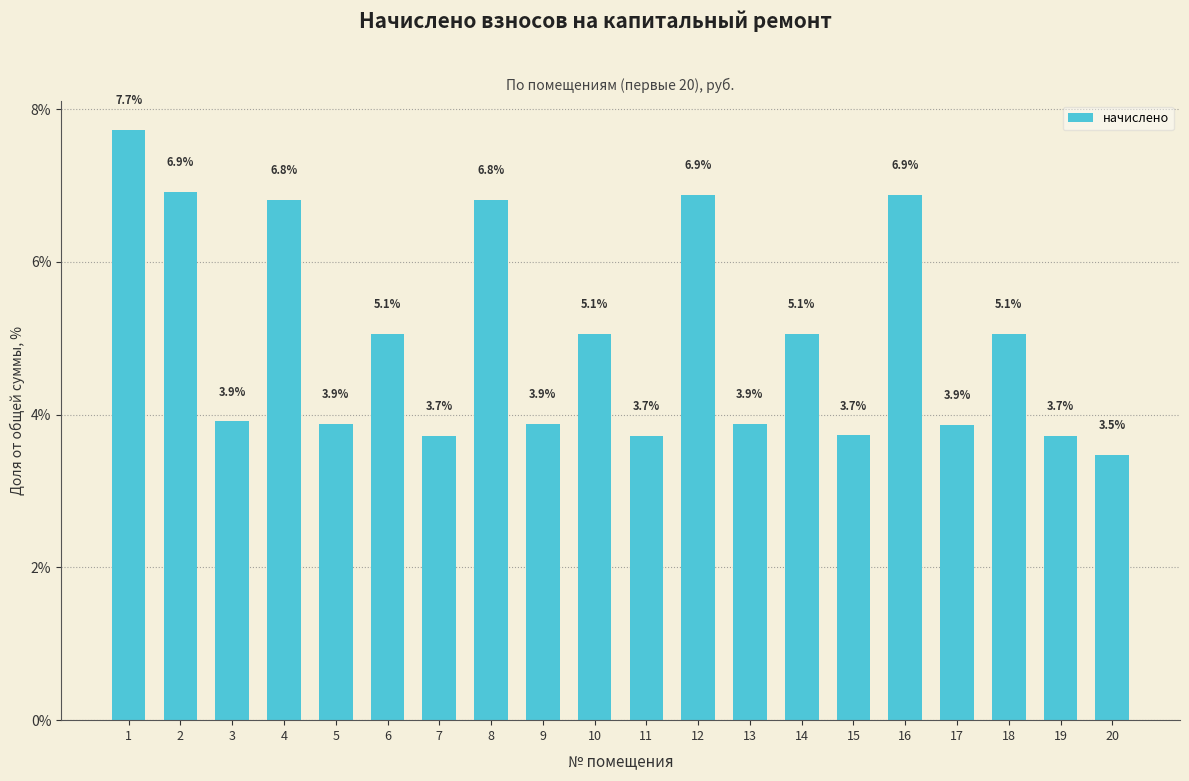

Reading right to left, what are all the values shown in this chart?

3.5	3.7	5.1	3.9	6.9	3.7	5.1	3.9	6.9	3.7	5.1	3.9	6.8	3.7	5.1	3.9	6.8	3.9	6.9	7.7